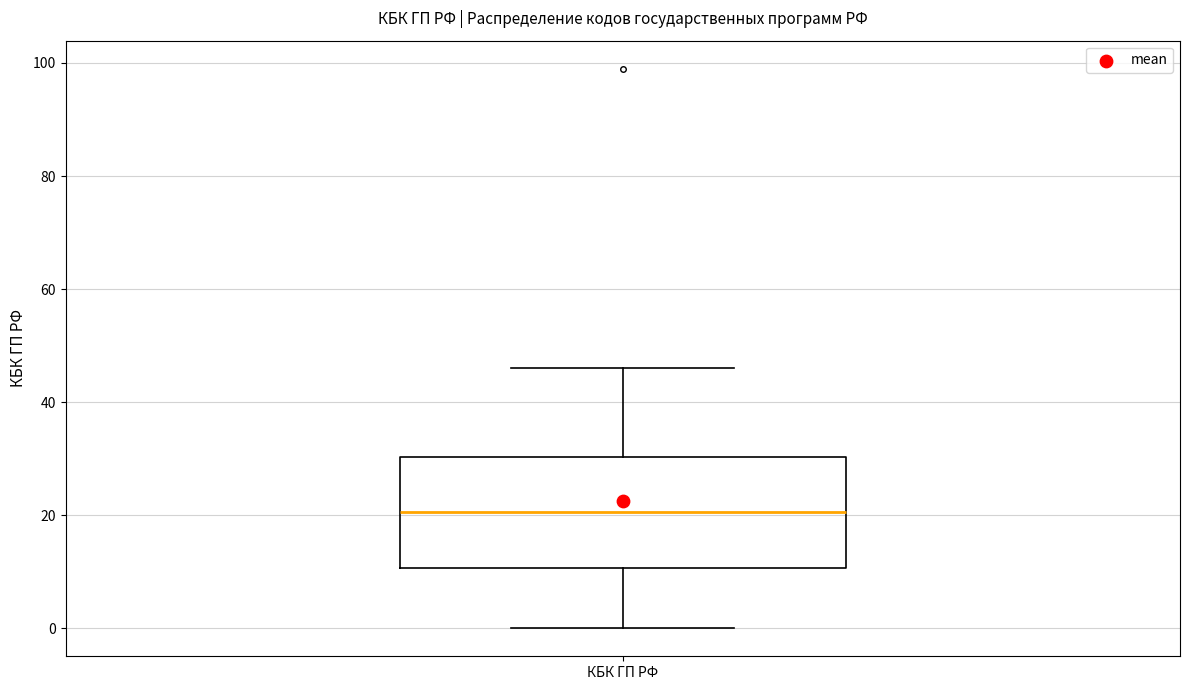

Read this box plot against the y-axis: the position of the median line, the range covered by the box, and the ends of both whiskers. The values are not printed on the chart, so give them approximately, as read against the axis.

median 20, box 10 to 30, whiskers 0 to 46